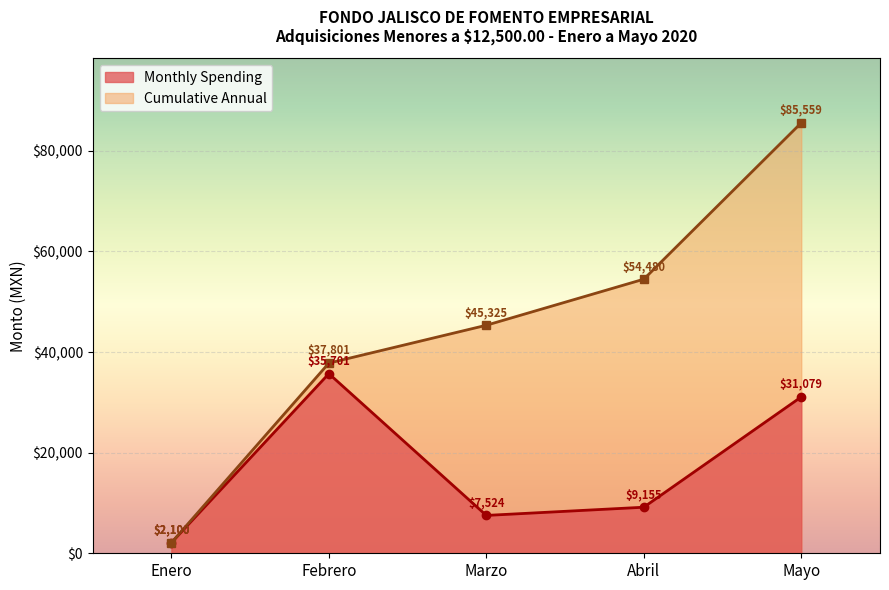

Which series changed the most between Marzo and Abril?

Cumulative Annual